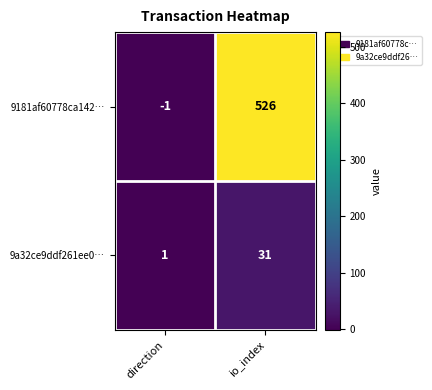

What is the sum of the 9a32ce9ddf261ee0… values at direction and io_index?

32